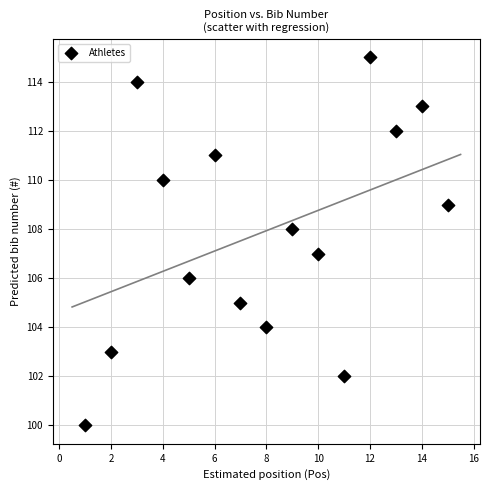

What is the range of Y values (max minus min)?

15